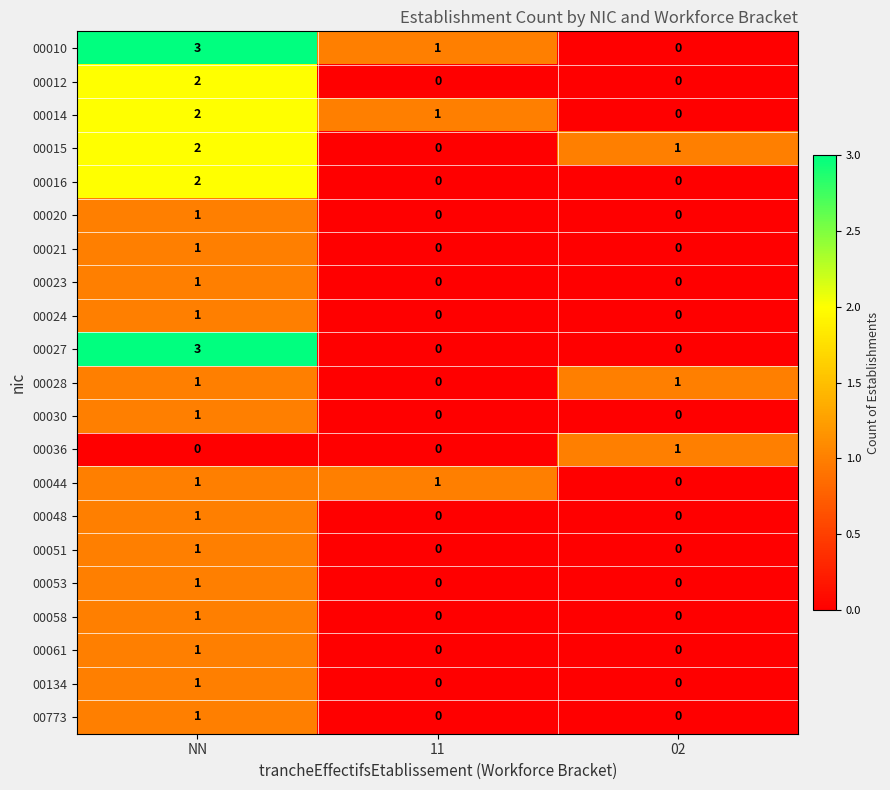

Which series has the largest total across all categories?

00010